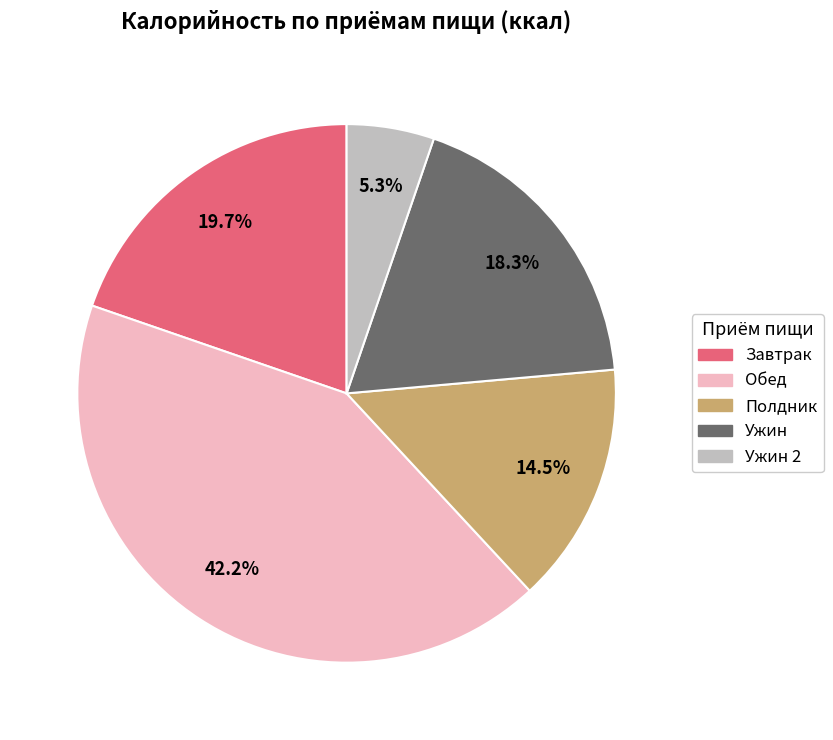

Does any single category account for the majority?

No